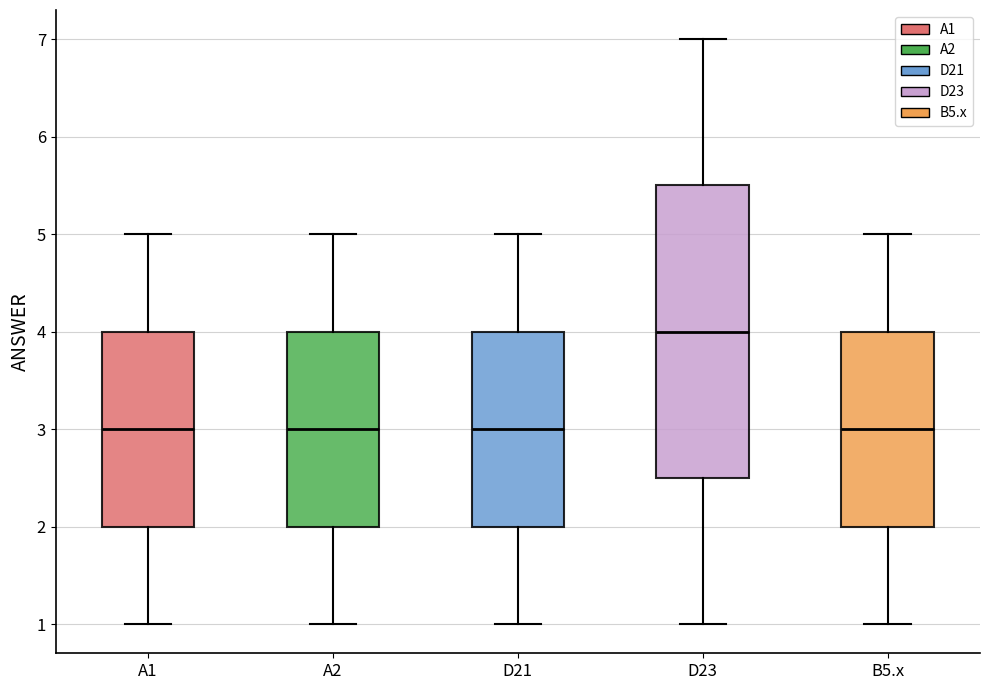

Reading left to right, read every box against the y-axis: the position of its median line, the range the box covers, and the ends of its whiskers. The values are not printed on the chart, so give them approximately, as read against the axis.

A1: median 3.0, box 2.0 to 4.0, whiskers 1.0 to 5.0
A2: median 3.0, box 2.0 to 4.0, whiskers 1.0 to 5.0
D21: median 3.0, box 2.0 to 4.0, whiskers 1.0 to 5.0
D23: median 4.0, box 2.5 to 5.5, whiskers 1.0 to 7.0
B5.x: median 3.0, box 2.0 to 4.0, whiskers 1.0 to 5.0